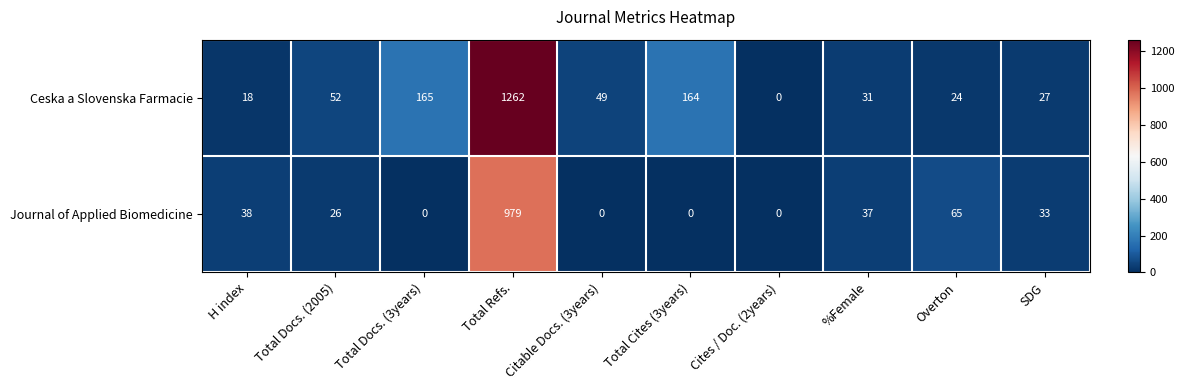

How many values in the Ceska a Slovenska Farmacie series are below 49?

5